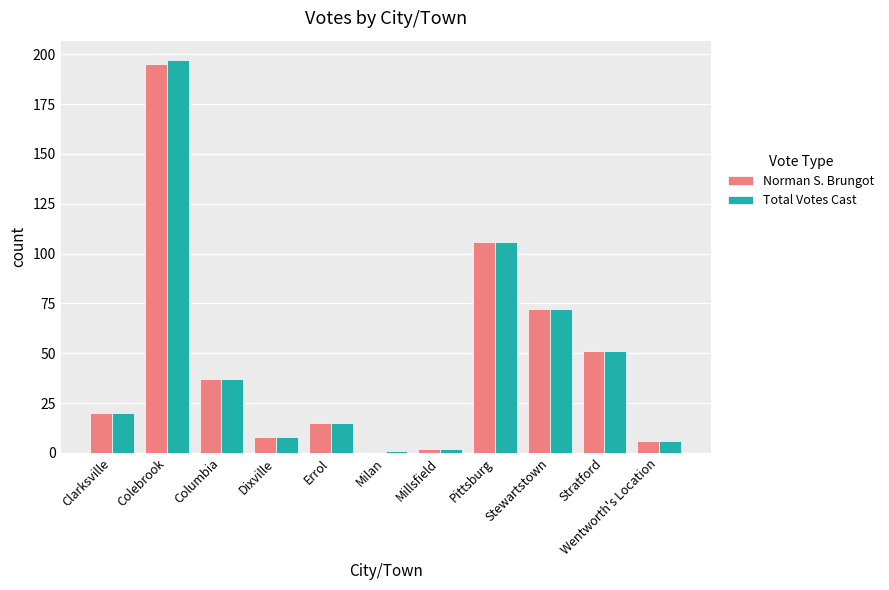

Reading right to left, extract all data points from this chart.

Norman S. Brungot: 6	51	72	106	2	0	15	8	37	195	20
Total Votes Cast: 6	51	72	106	2	1	15	8	37	197	20